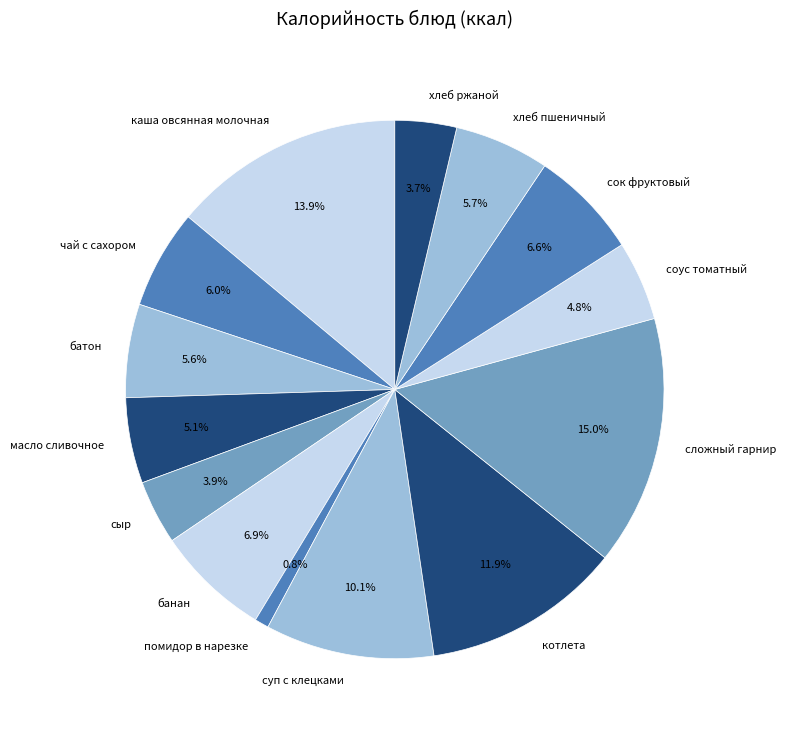

How much of the chart is everything except помидор в нарезке?

99.2%